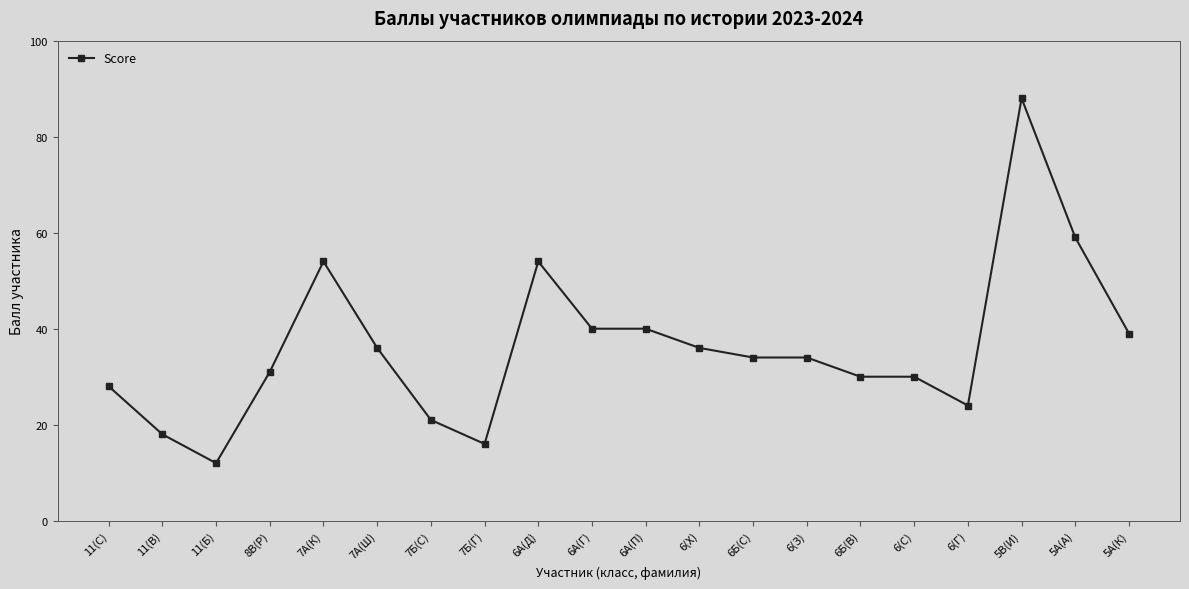

Where is the first local maximum?

7А(К)